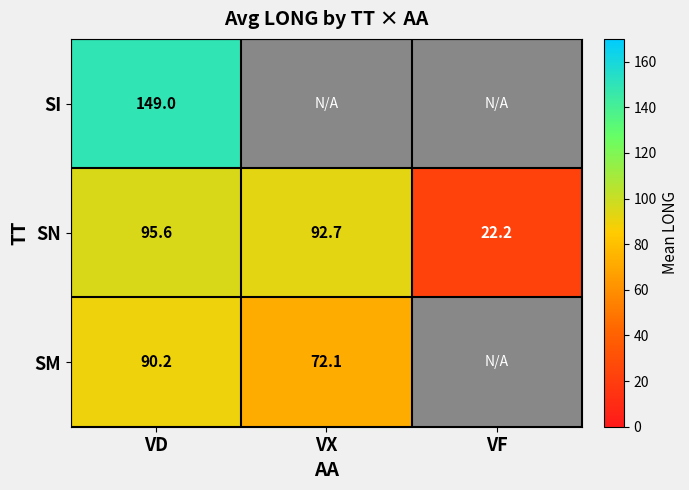

What is the minimum value for SN?

22.2